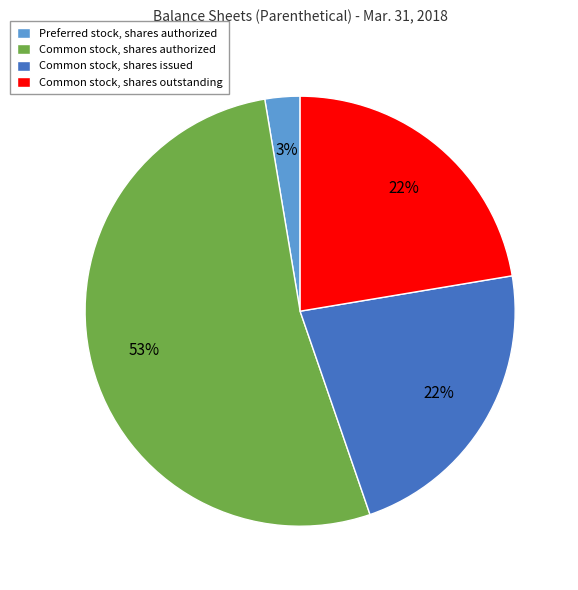

Count the number of slices in the pie.

4